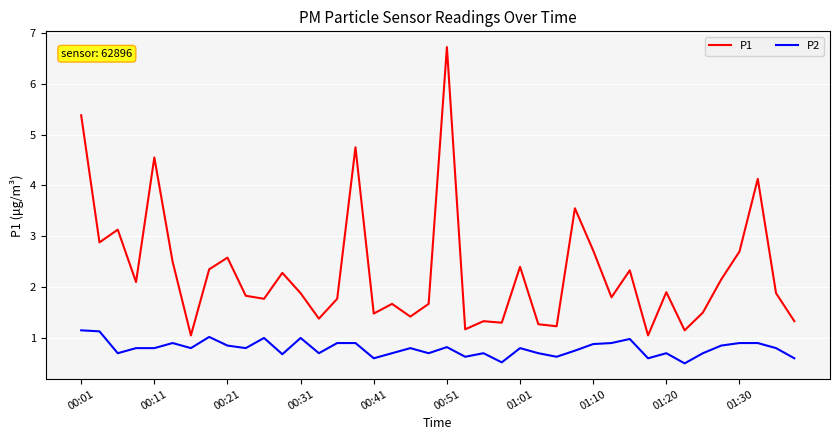

What is the minimum value shown in the chart?

0.5